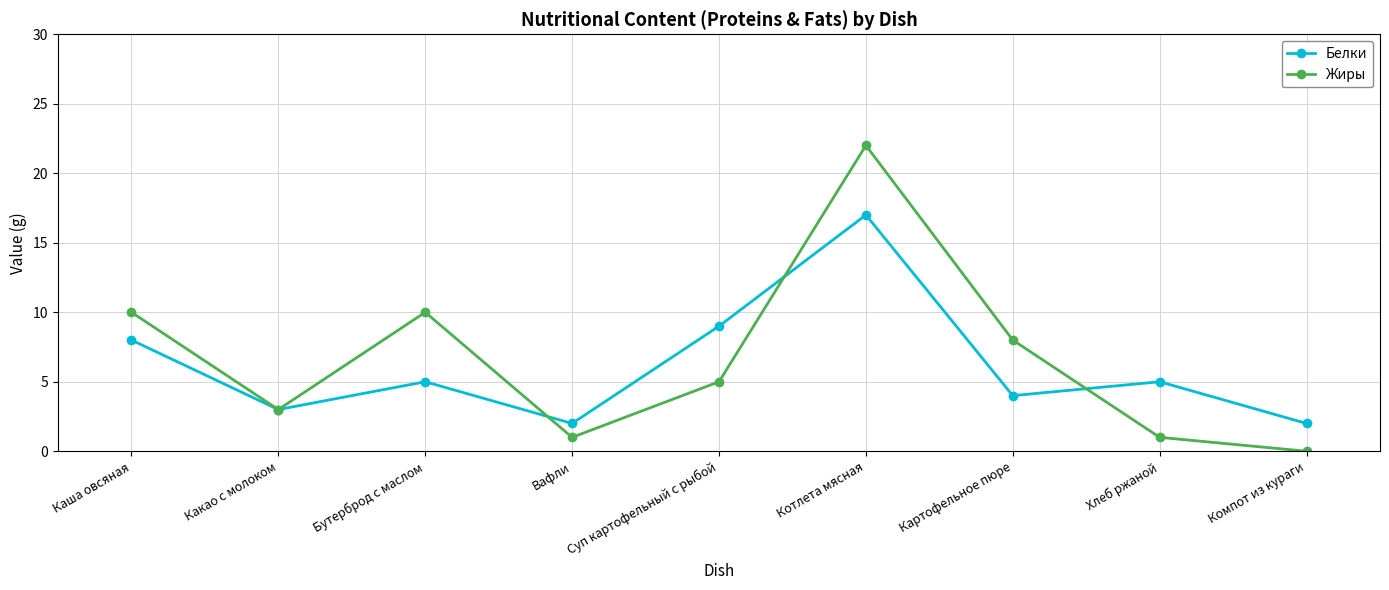

What is the label of the 3rd point from the right?

Картофельное пюре